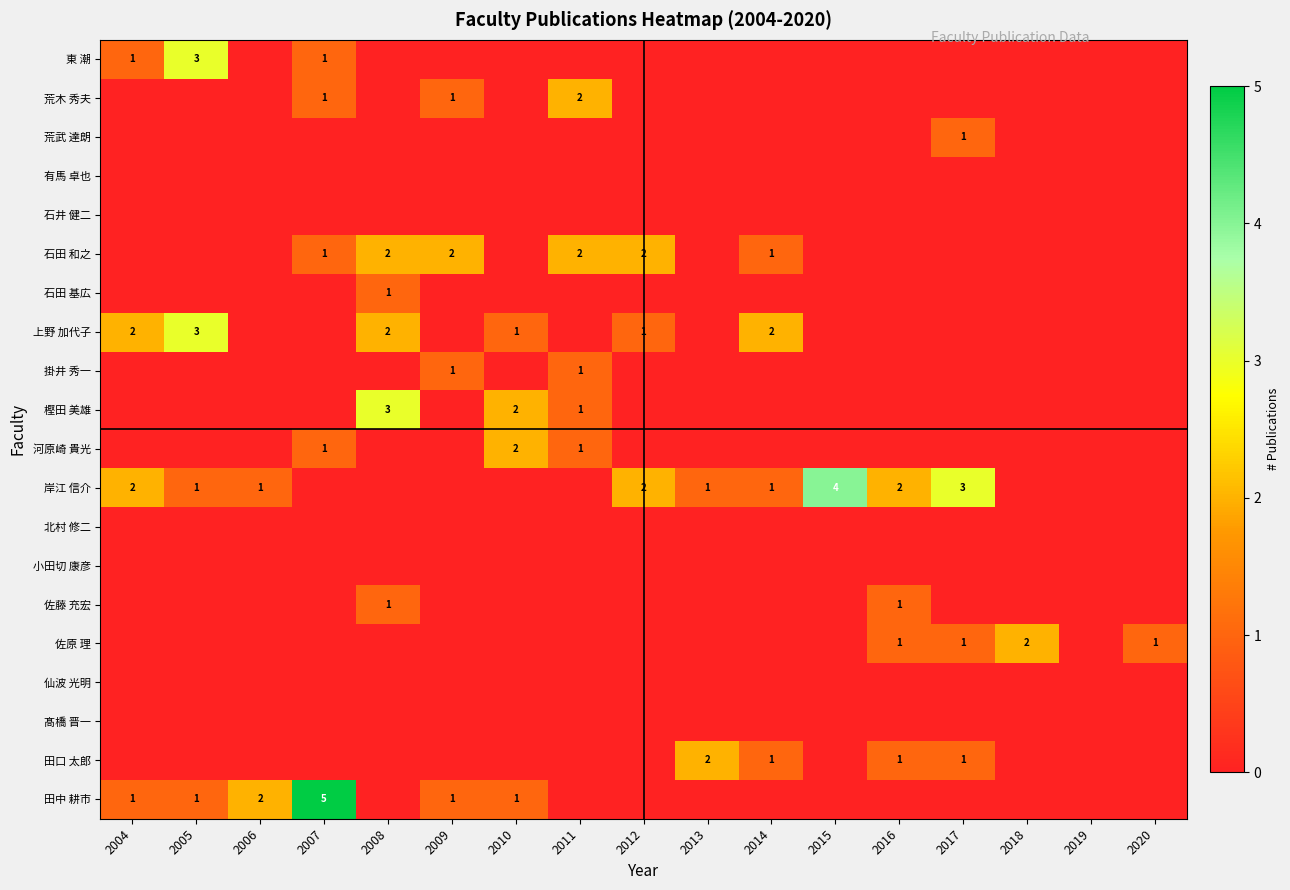

At which category is the sum across all series the highest?

2007